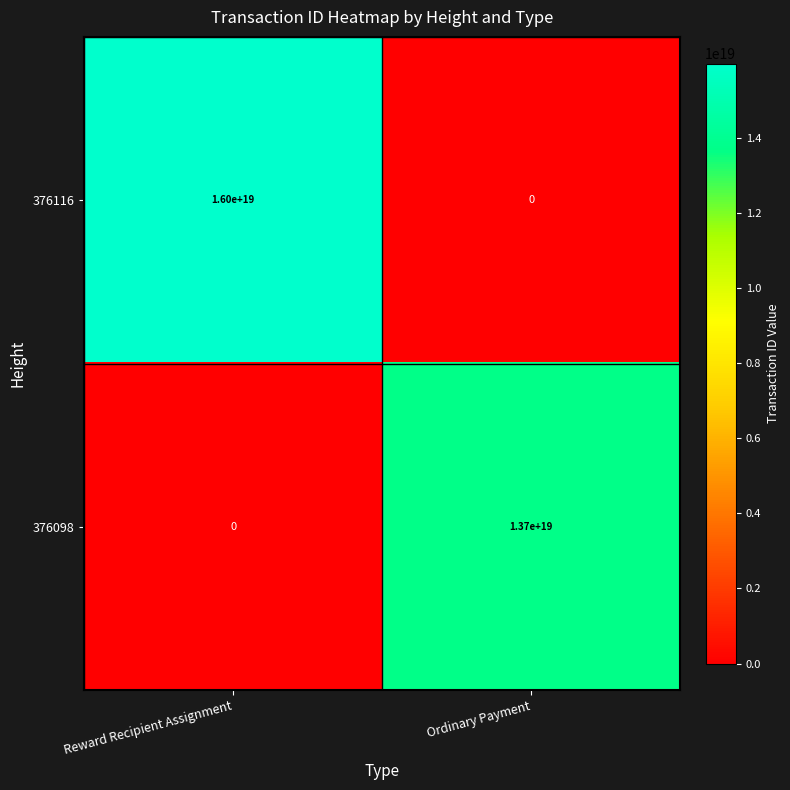

Rank the series by their maximum value, from lowest to highest.

376098, 376116